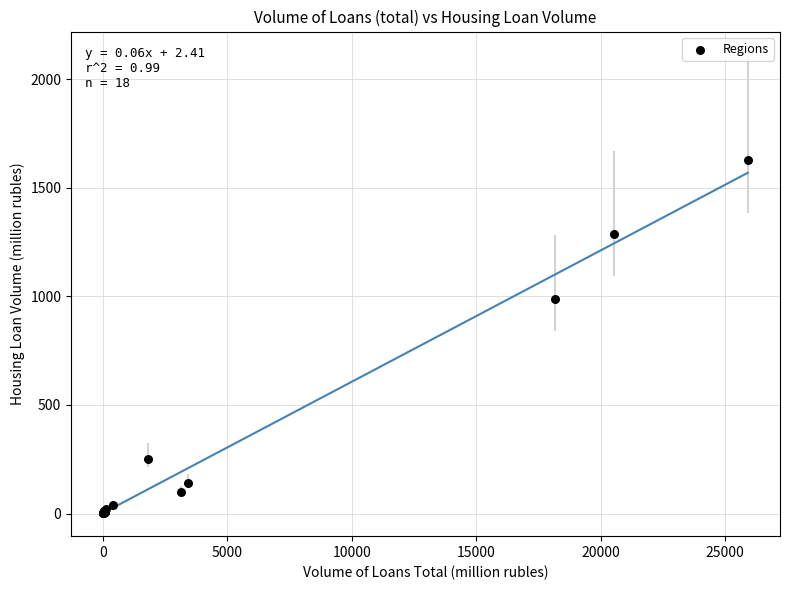

What Y value in the scatter plot is closest to 814?

987